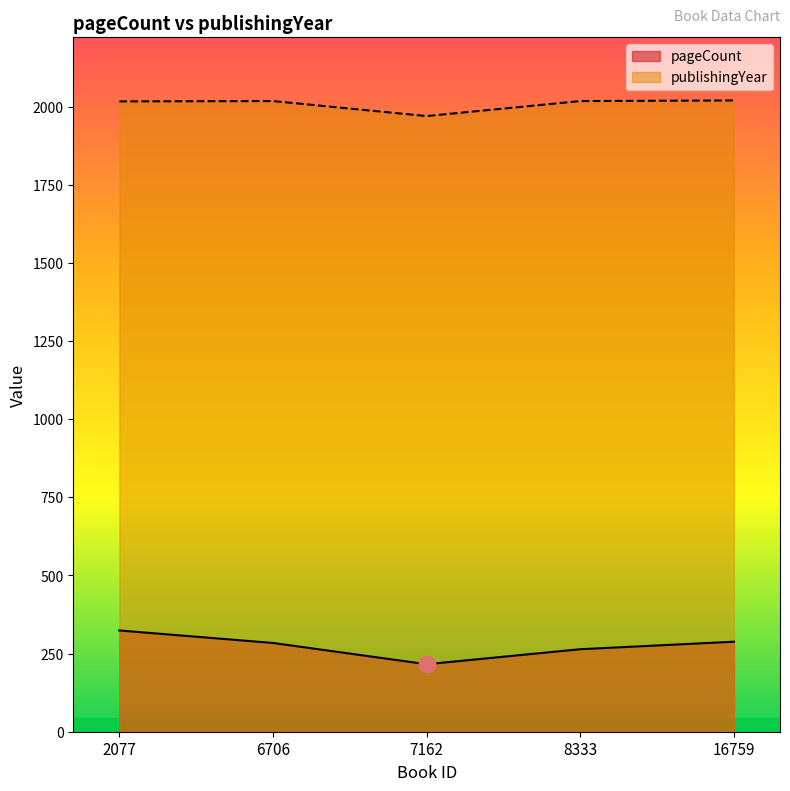

How many lines are shown in the chart?

2